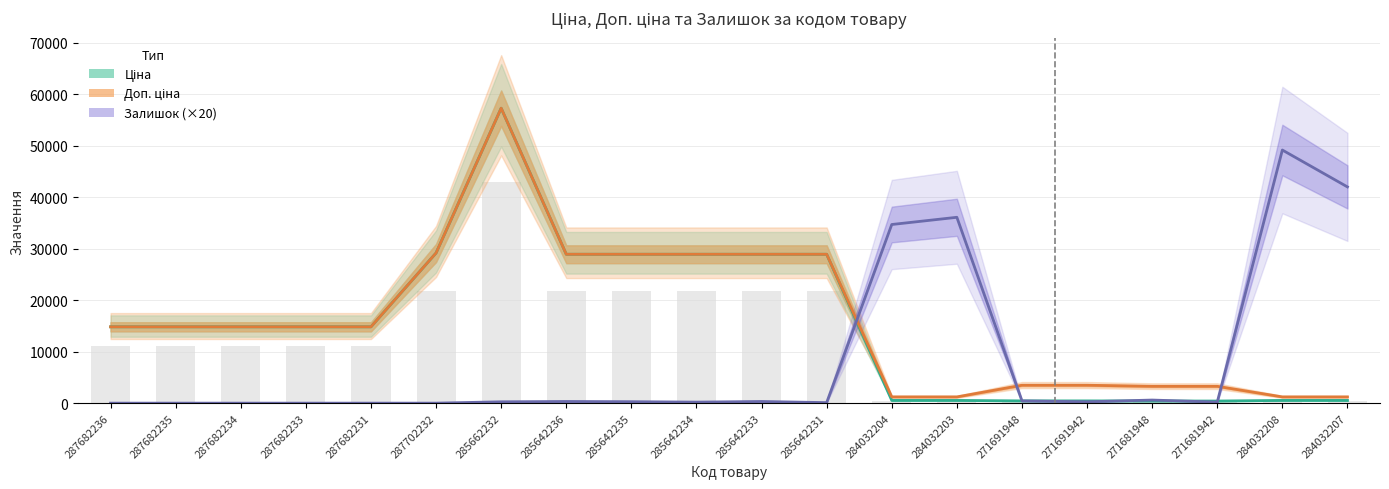

Which series has the widest spread of values?

Ціна